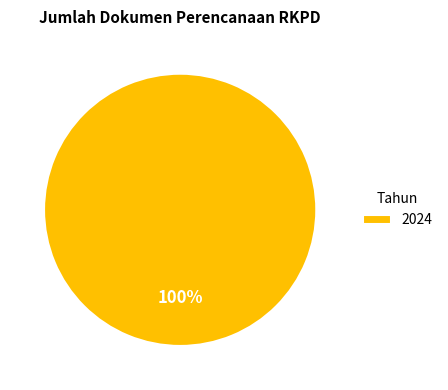

Is it true that 2024 is 92% of the pie?

False